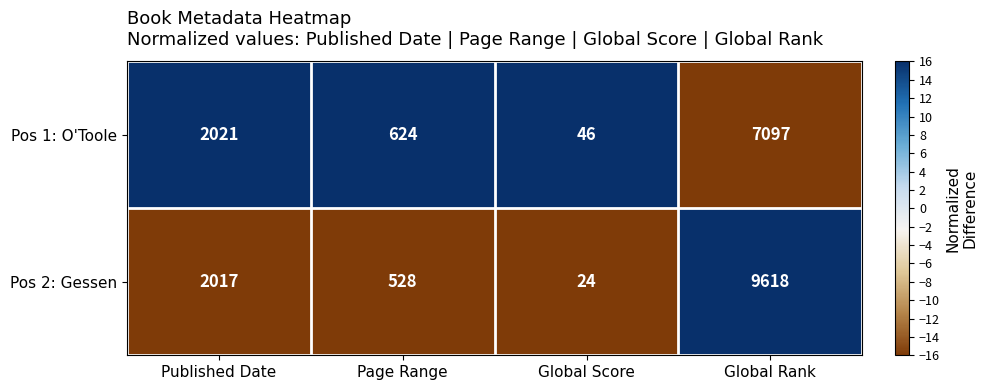

List the series in order of their overall mean, highest first.

Pos 2: Gessen, Pos 1: O'Toole